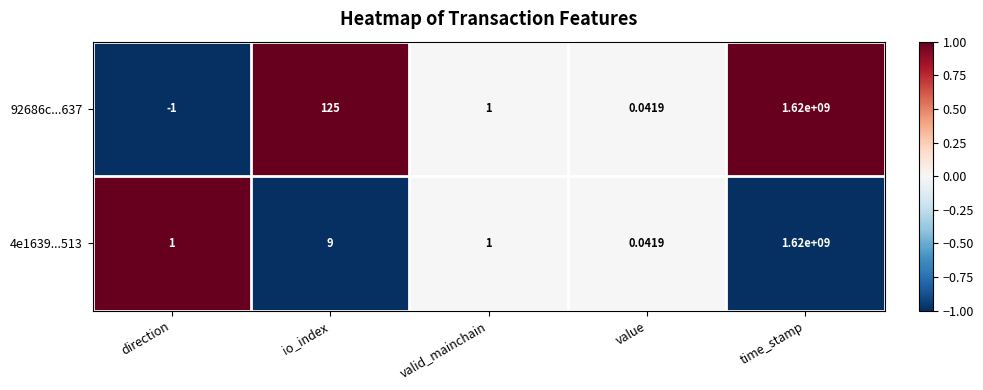

Rank the categories by 92686c...637 value from lowest to highest.

direction, value, valid_mainchain, io_index, time_stamp